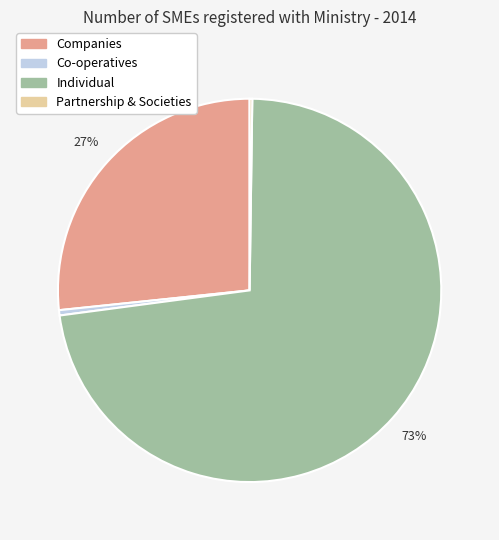

Does Companies account for over 50% of the chart?

No